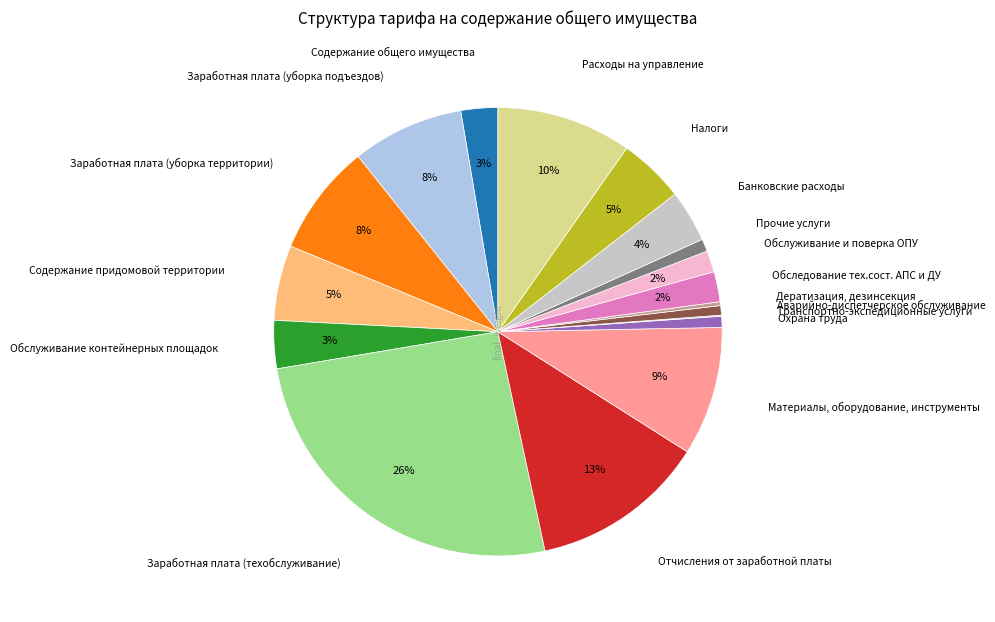

To the nearest percent, what is the difference between the Заработная плата (уборка подъездов) and Содержание придомовой территории slice percentages?

3%